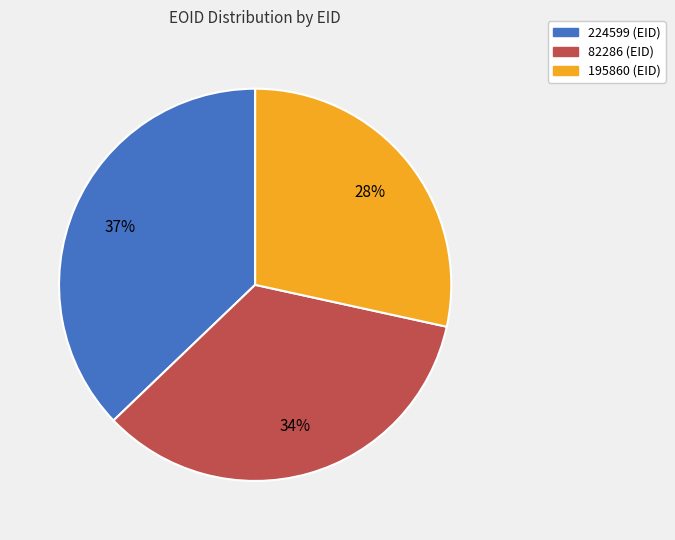

What percentage is the 82286 slice, to the nearest percent?

34%